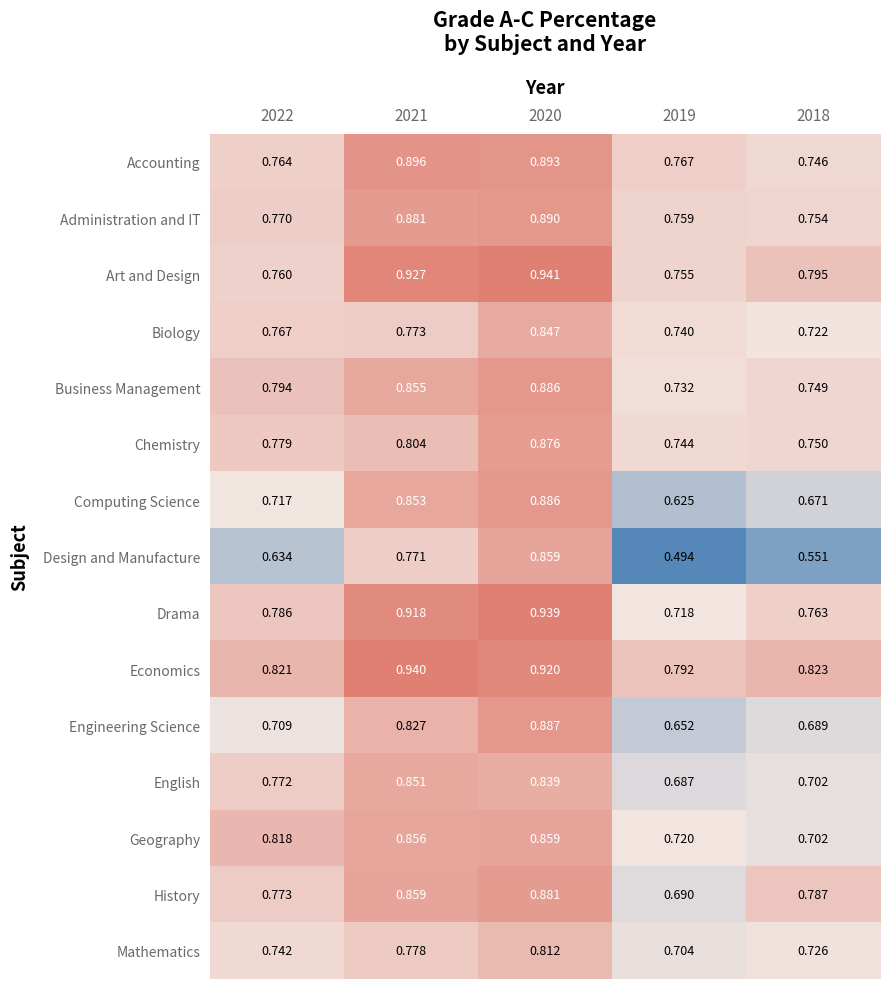

Which series has the largest total across all categories?

Economics